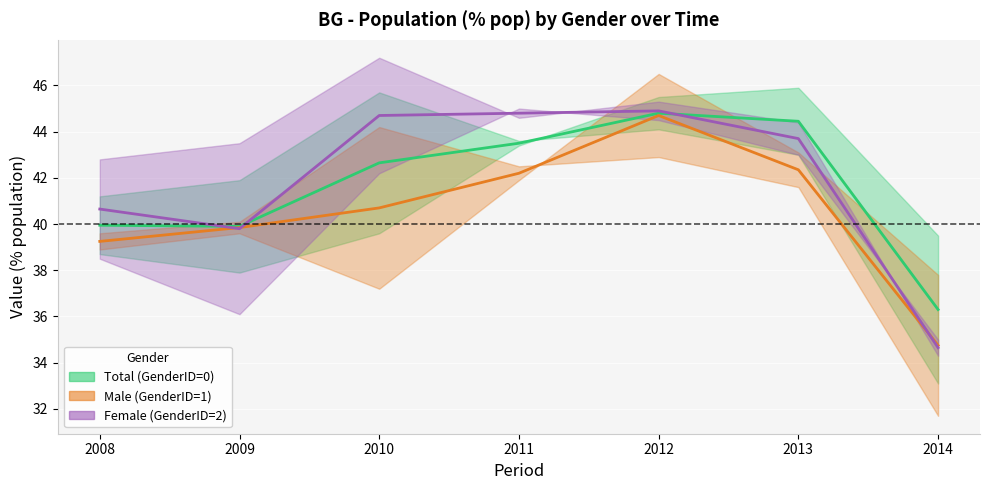

Is the value of Total (GenderID=0) at 2012 greater than the value of Male (GenderID=1) at 2011?

Yes